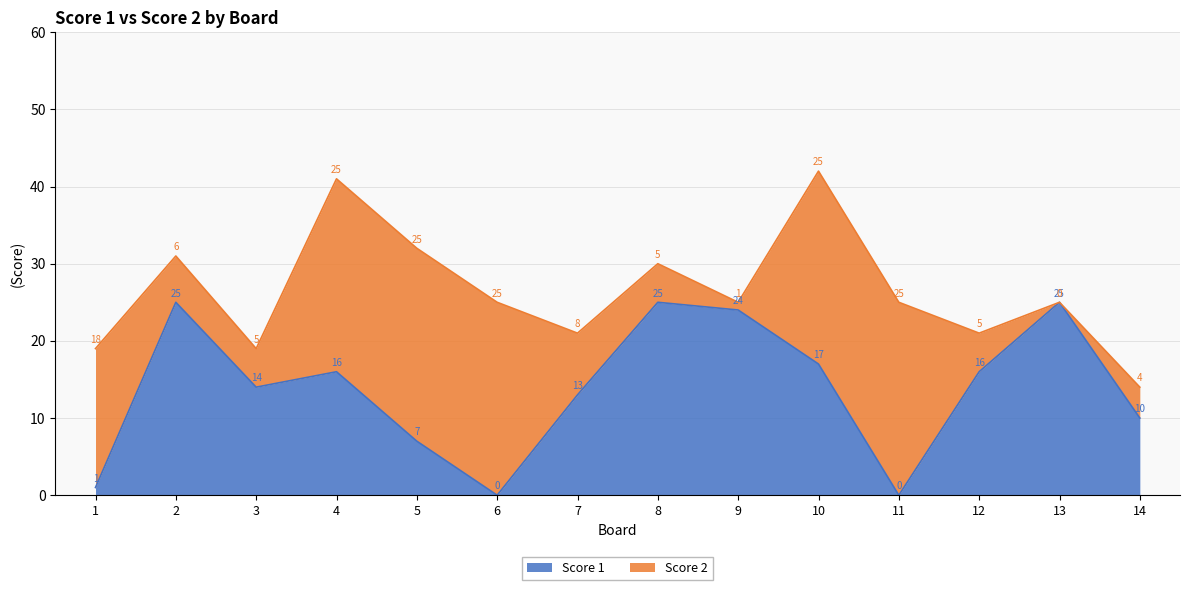

Read the value at 5, to the nearest 5.

5